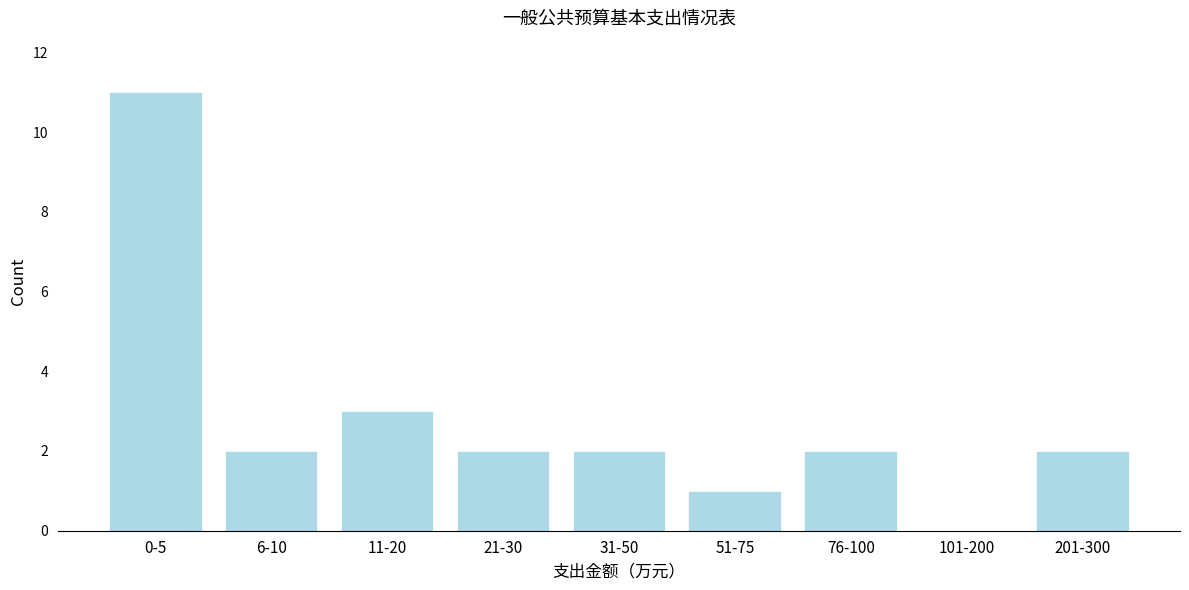

Reading right to left, extract all data points from this chart.

201-300=2	101-200=0	76-100=2	51-75=1	31-50=2	21-30=2	11-20=3	6-10=2	0-5=11